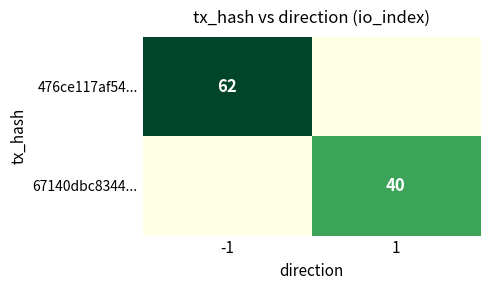

Is it true that 67140dbc8344... equals 11 at 1?

False